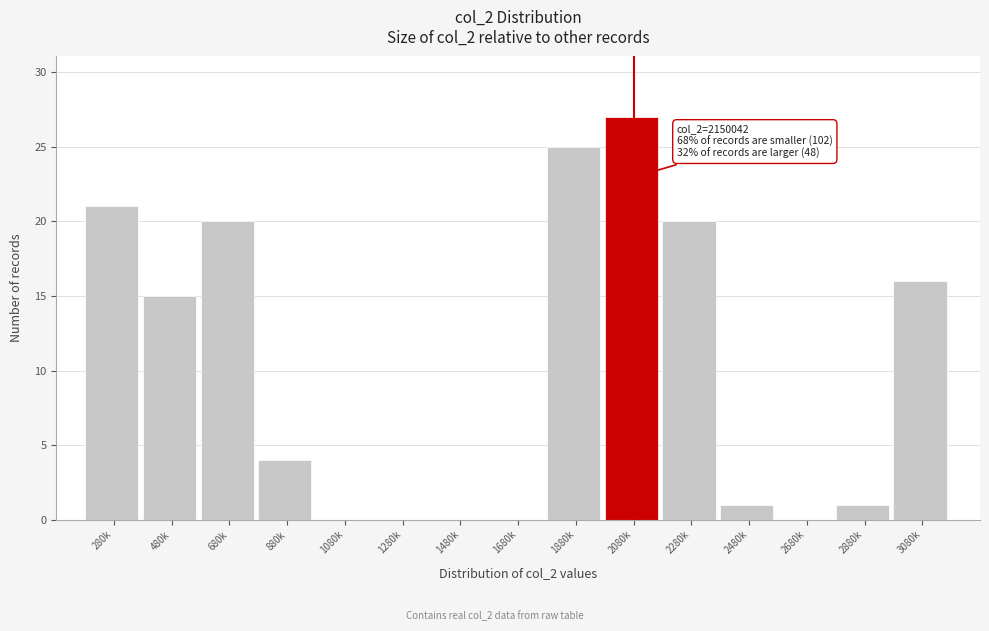

Reading left to right, list all the values displayed in this chart.

280k=21	480k=15	680k=20	880k=4	1080k=0	1280k=0	1480k=0	1680k=0	1880k=25	2080k=27	2280k=20	2480k=1	2680k=0	2880k=1	3080k=16